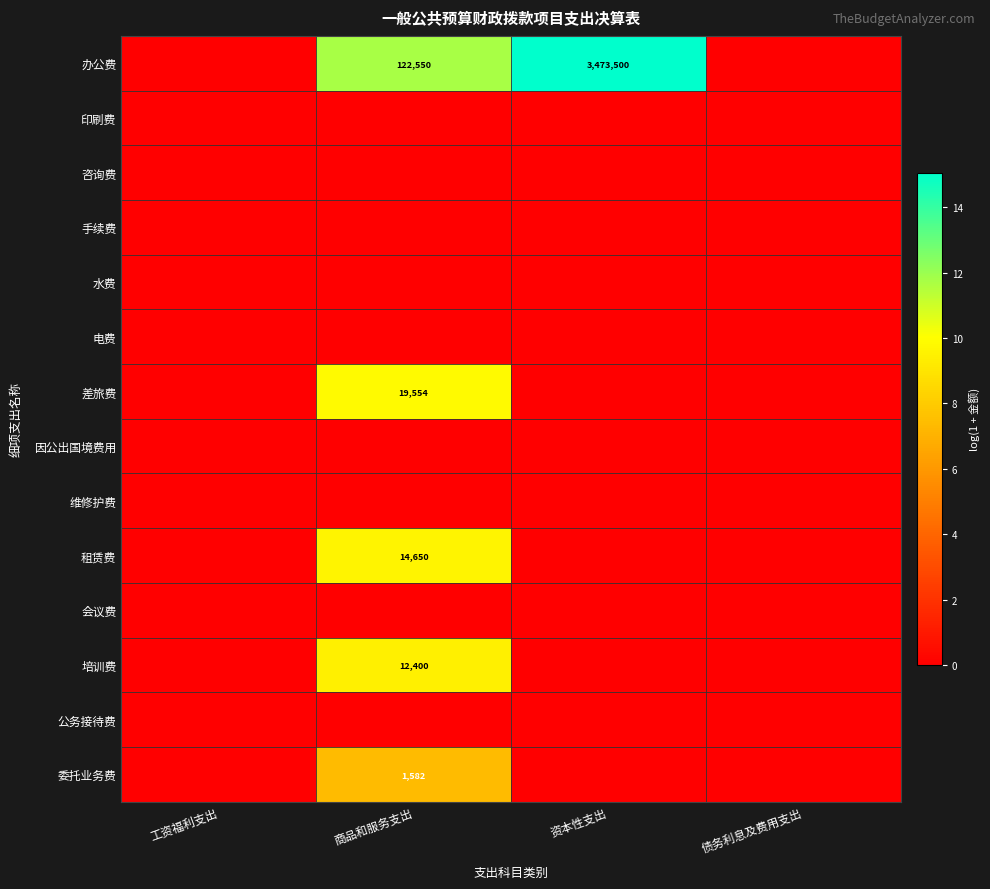

At which category is the sum across all series the highest?

商品和服务支出